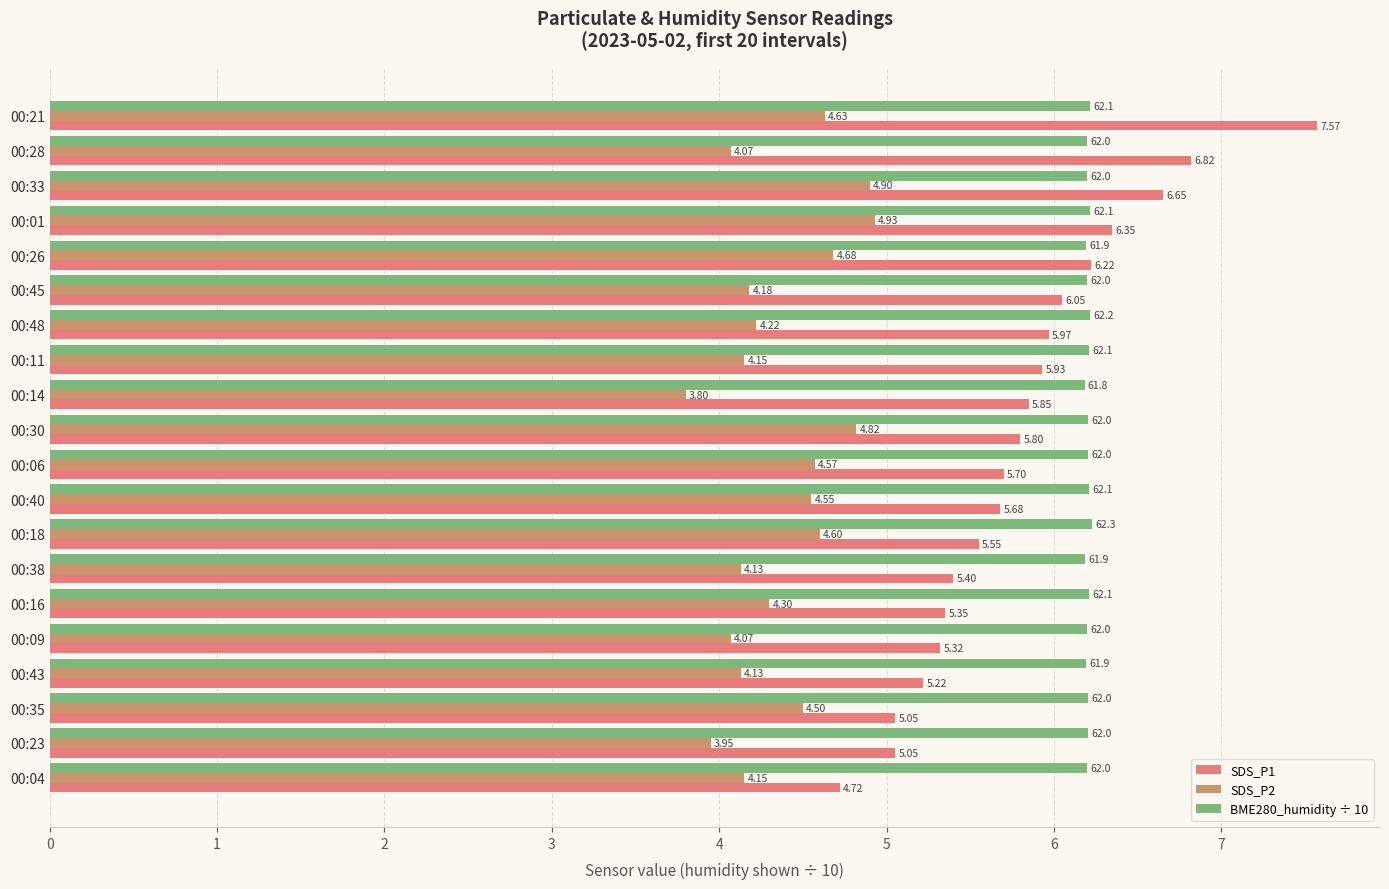

What is the smallest value displayed?

3.8